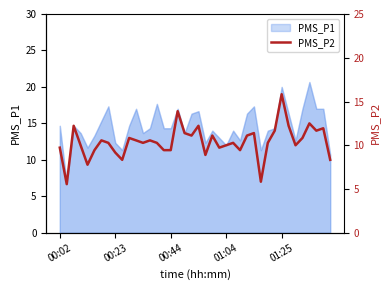

What is the minimum value shown in the chart?

6.7